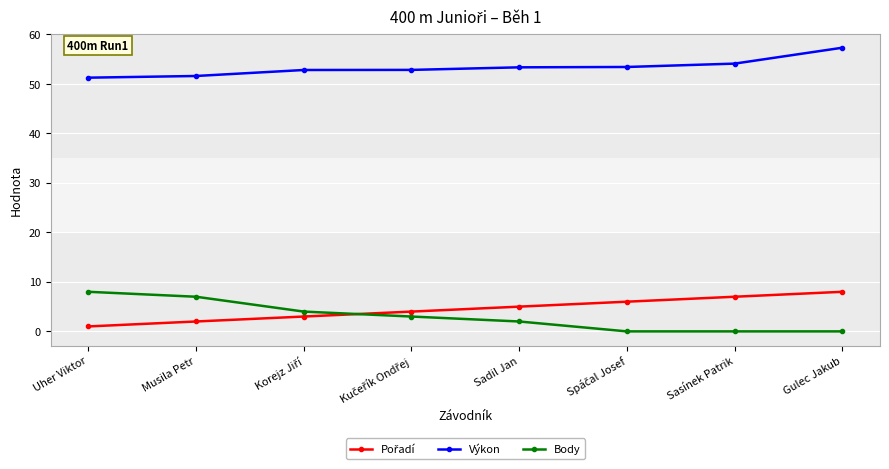

At which category is the sum across all series the highest?

Gulec Jakub